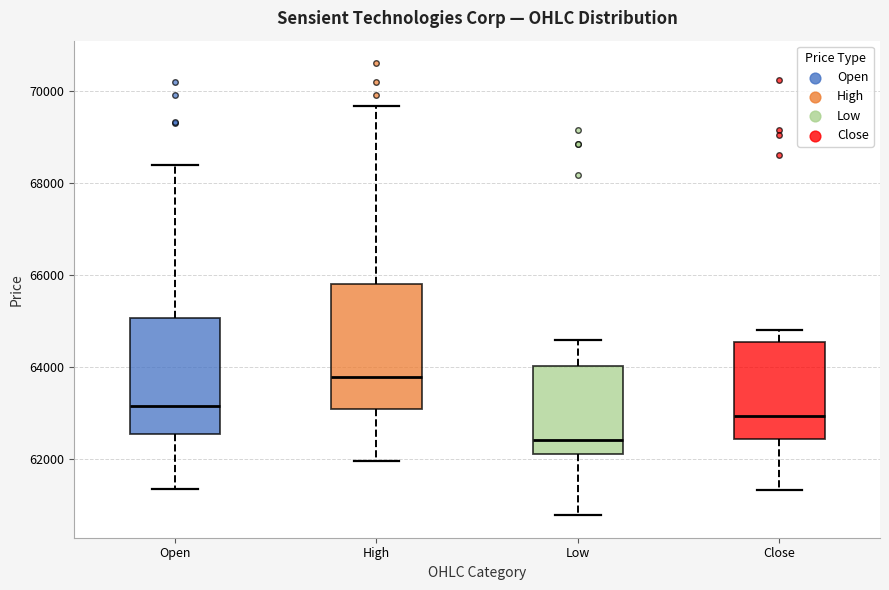

Reading left to right, transcribe this box plot: for each box, give where its median line is, the range the box spans, and where its two whiskers end, as read against the y-axis. The values are not printed on the chart, so give them approximately, as read against the axis.

Open: median 63200, box 62600 to 65000, whiskers 61400 to 68400
High: median 63800, box 63000 to 65800, whiskers 62000 to 69600
Low: median 62400, box 62200 to 64000, whiskers 60800 to 64600
Close: median 63000, box 62400 to 64600, whiskers 61400 to 64800